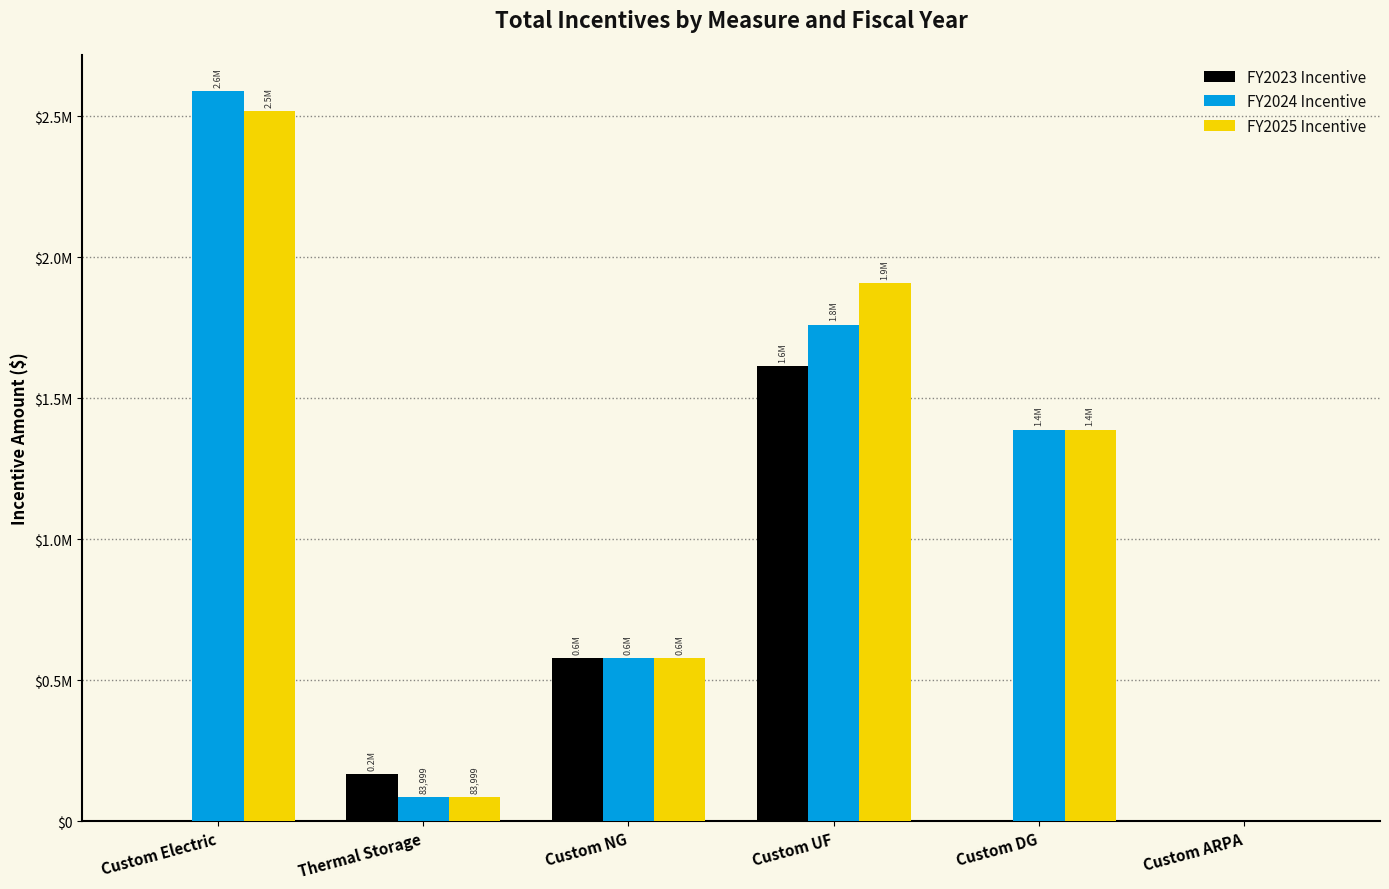

What position from the right is Custom ARPA?

1